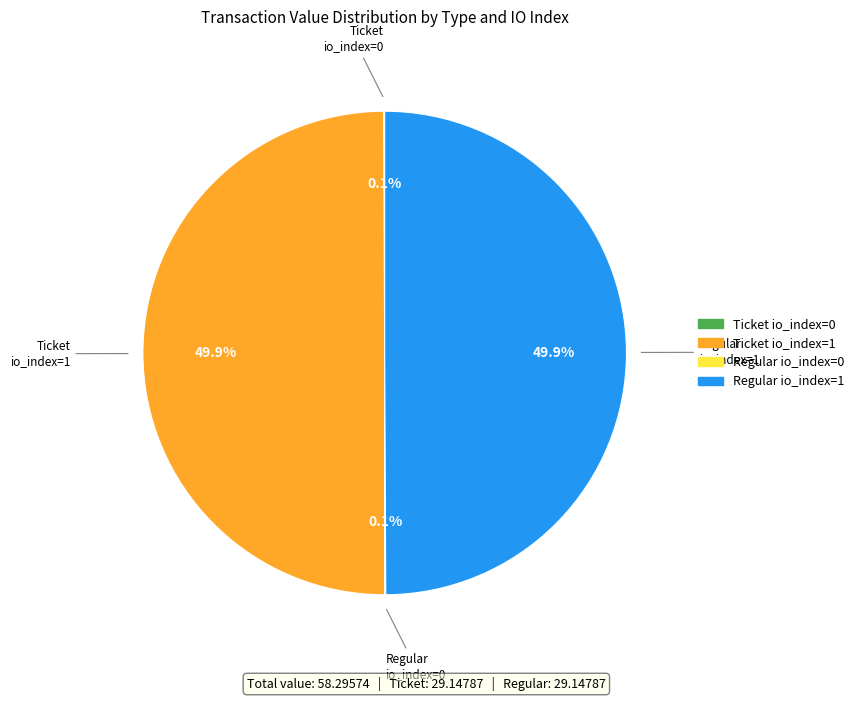

Do Regular io_index=1 and Ticket io_index=1 together represent more than half of the pie?

Yes